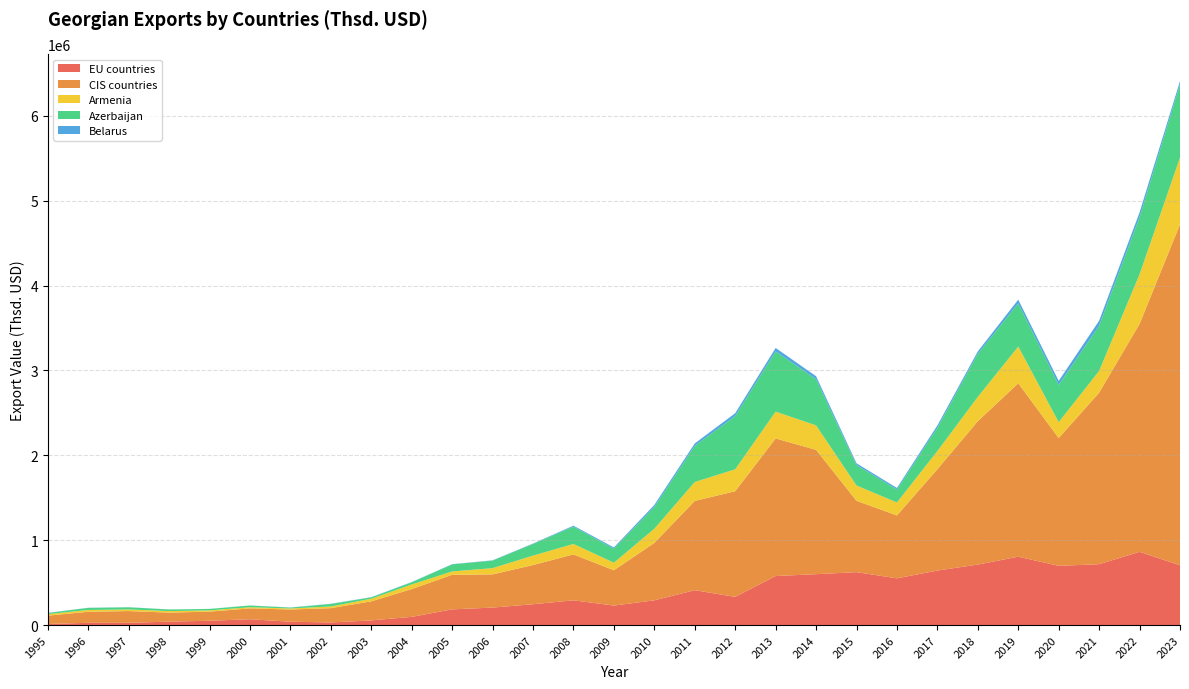

At which category is the sum across all series the highest?

2023